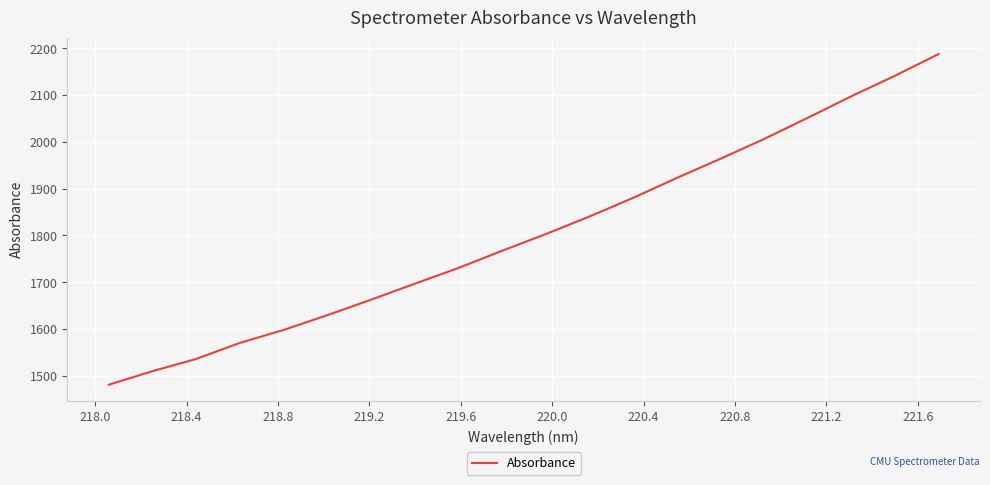

What is the minimum value shown in the chart?

1481.2